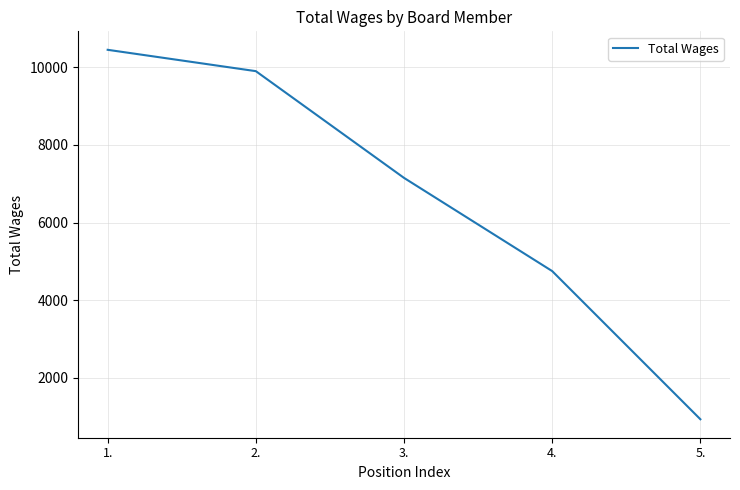

The value at 1. is 10450. True or false?

True